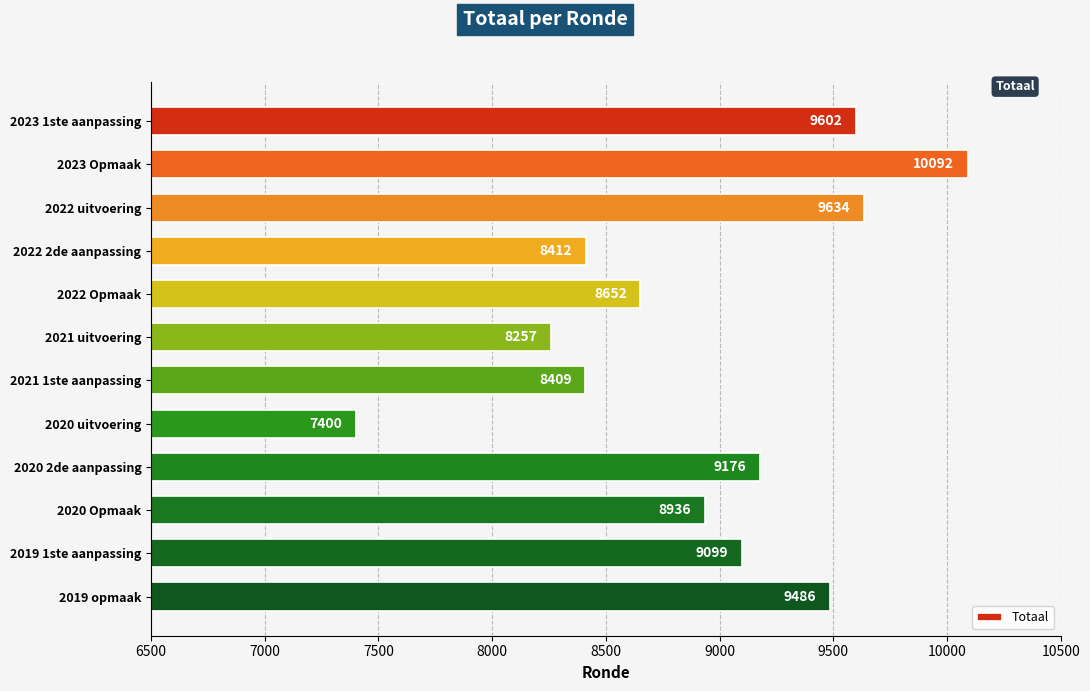

Between 2022 Opmaak and 2022 uitvoering, which is larger?

2022 uitvoering